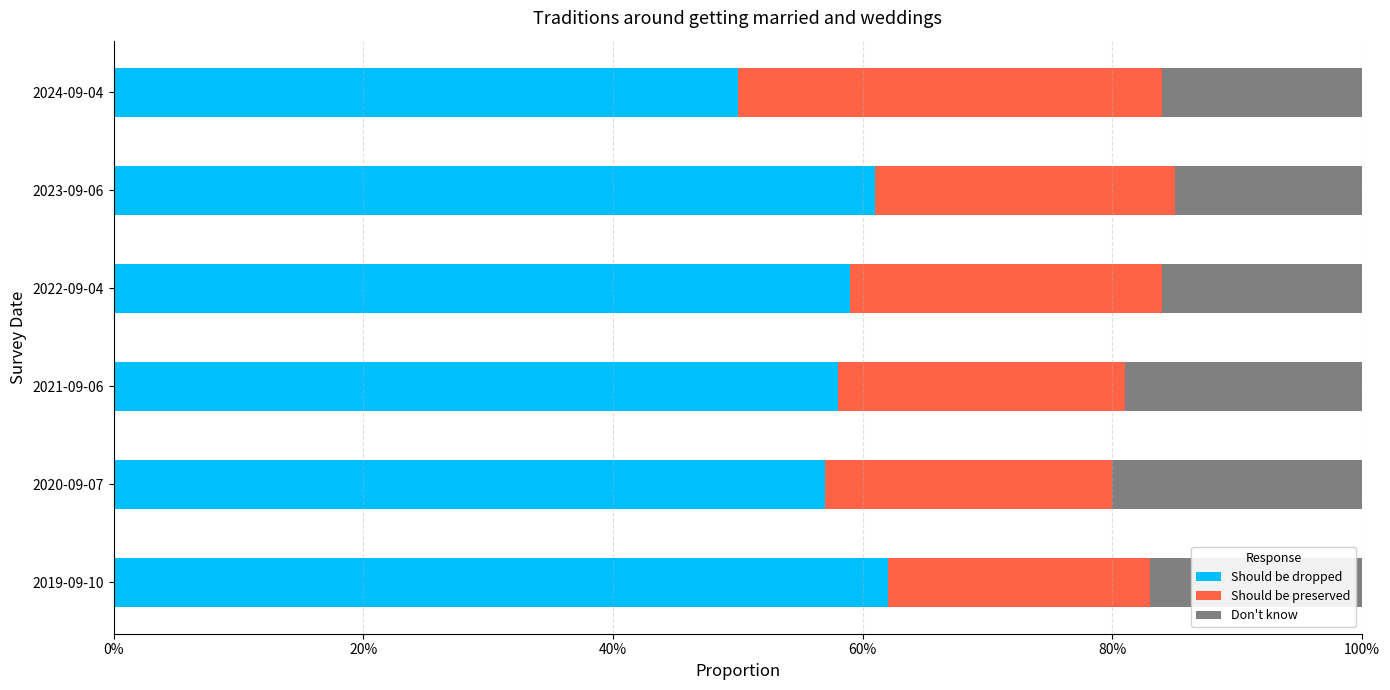

What are all the series names shown in the legend?

Should be dropped, Should be preserved, Don't know